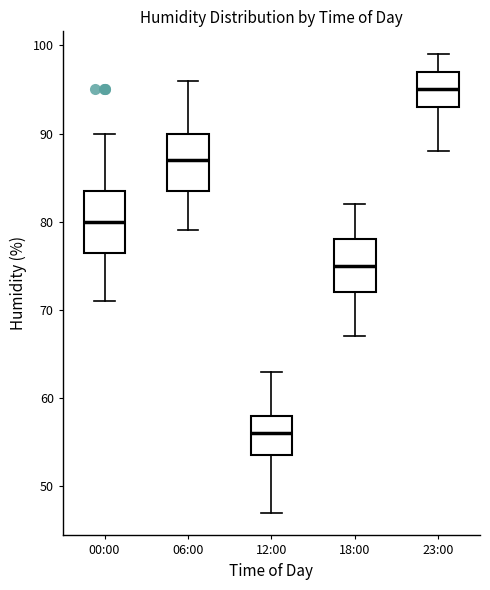

Where does the median line of the box for 12:00 sit on the y-axis? The values are not printed on the chart, so give them approximately, as read against the axis.

56